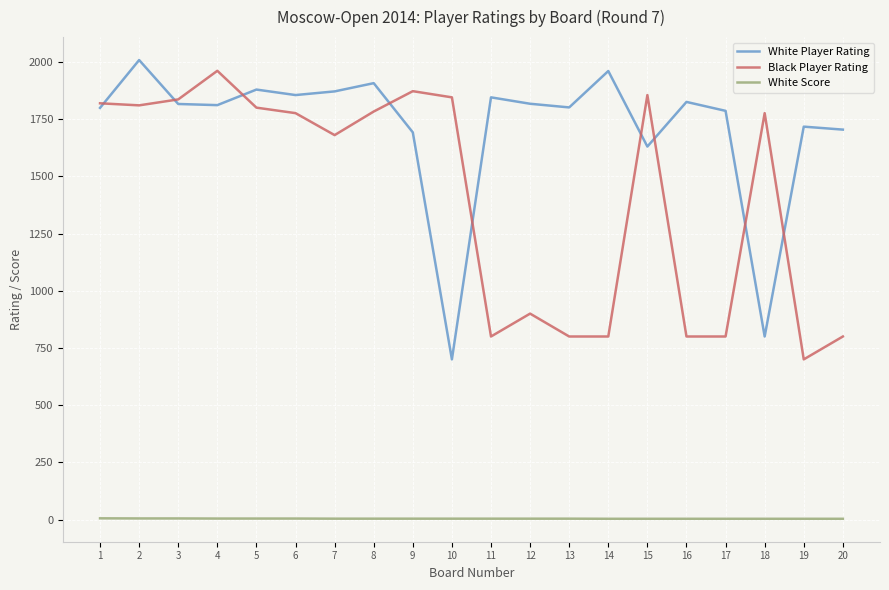

Where is White Player Rating nearest to the value 1354?

15